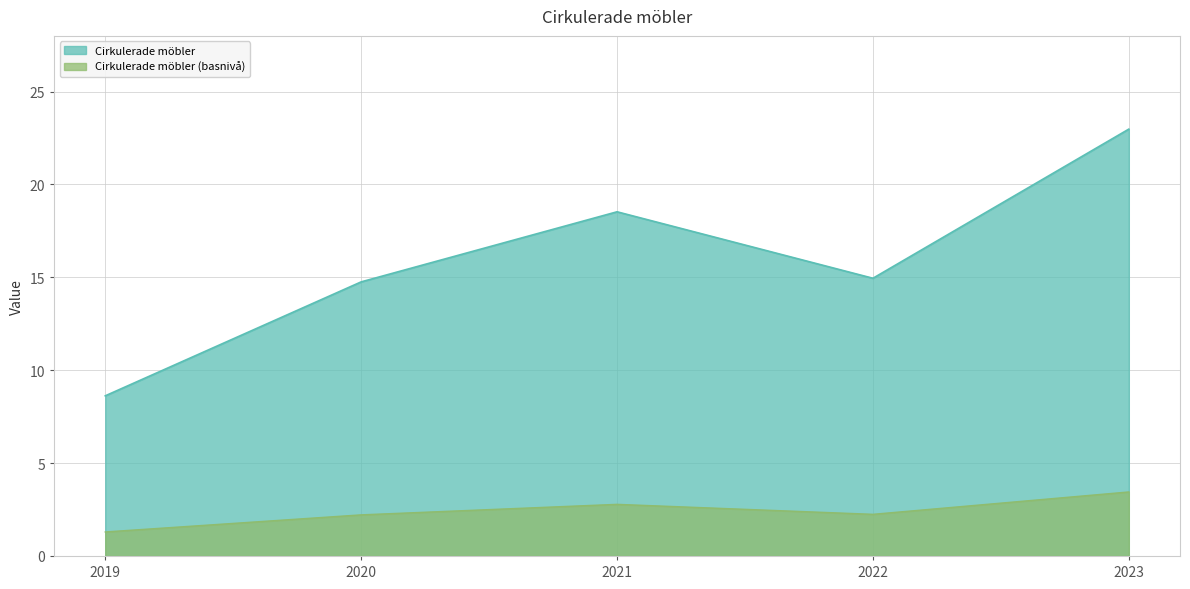

What is the difference between the values at 2019 and 2020?

6.1